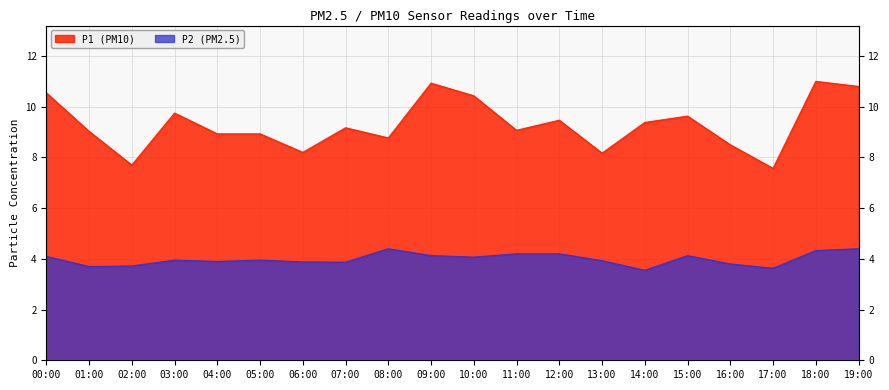

Is it true that P2 equals 1.0 at 12:00?

False